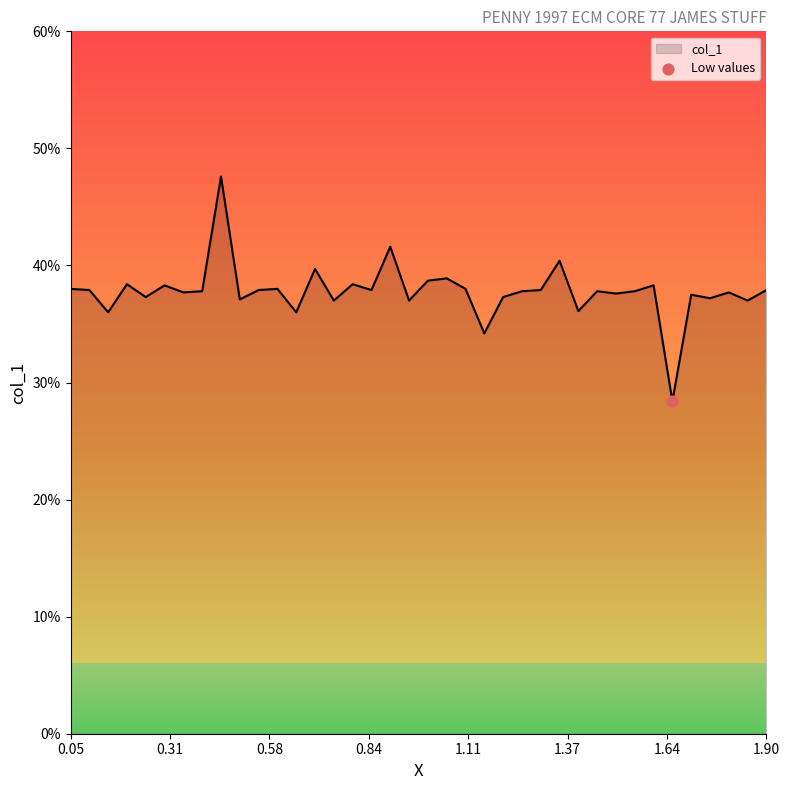

What is the difference between the maximum and minimum values?

19.2